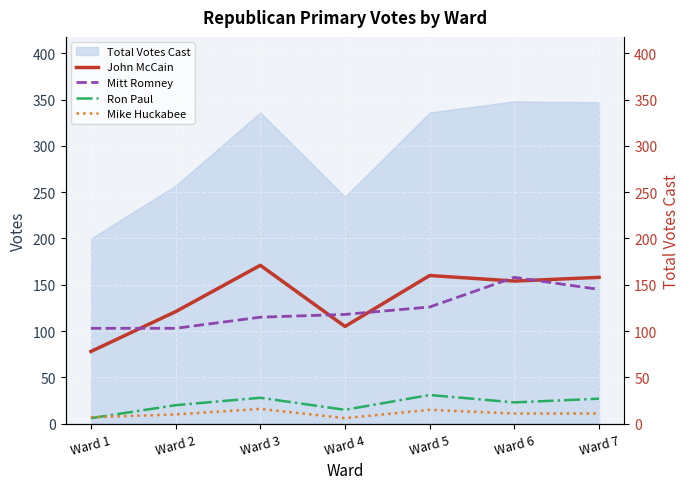

What is the value of the Ron Paul point at the 4th from the left?

15